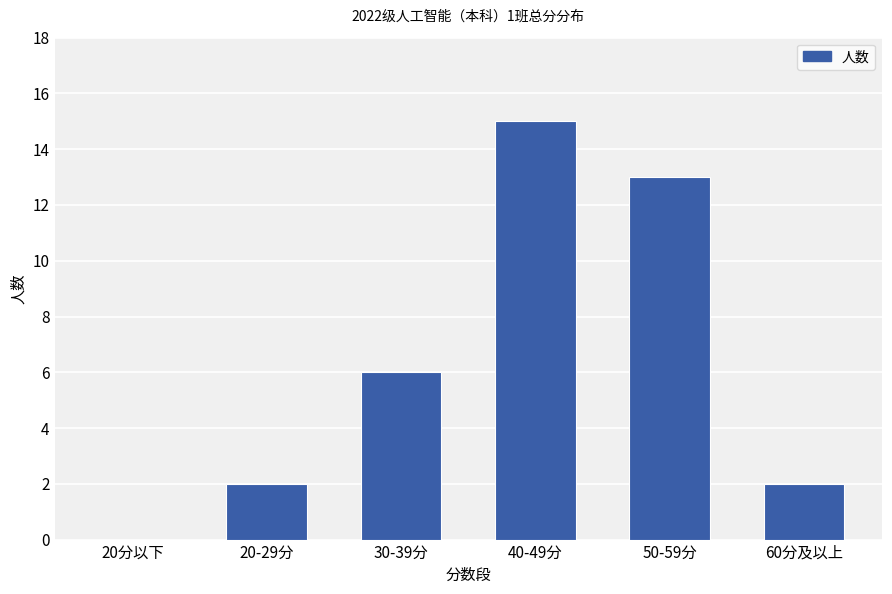

What is the sum of the values at 60分及以上 and 50-59分?

15